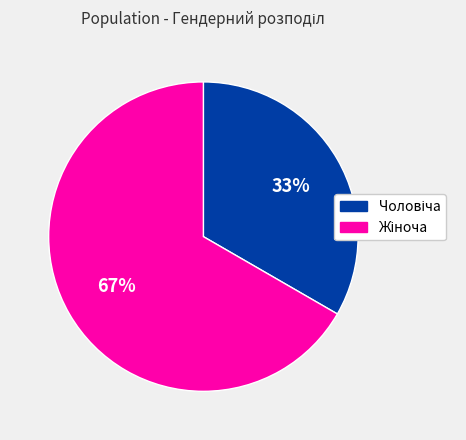

Does any single category account for the majority?

Yes